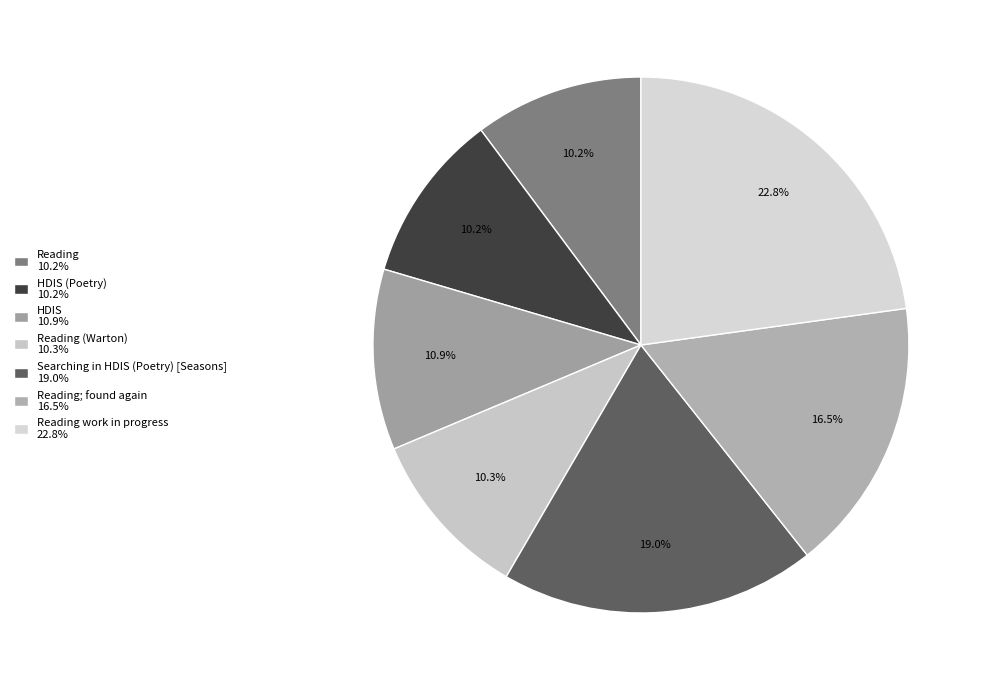

Count the number of slices in the pie.

7